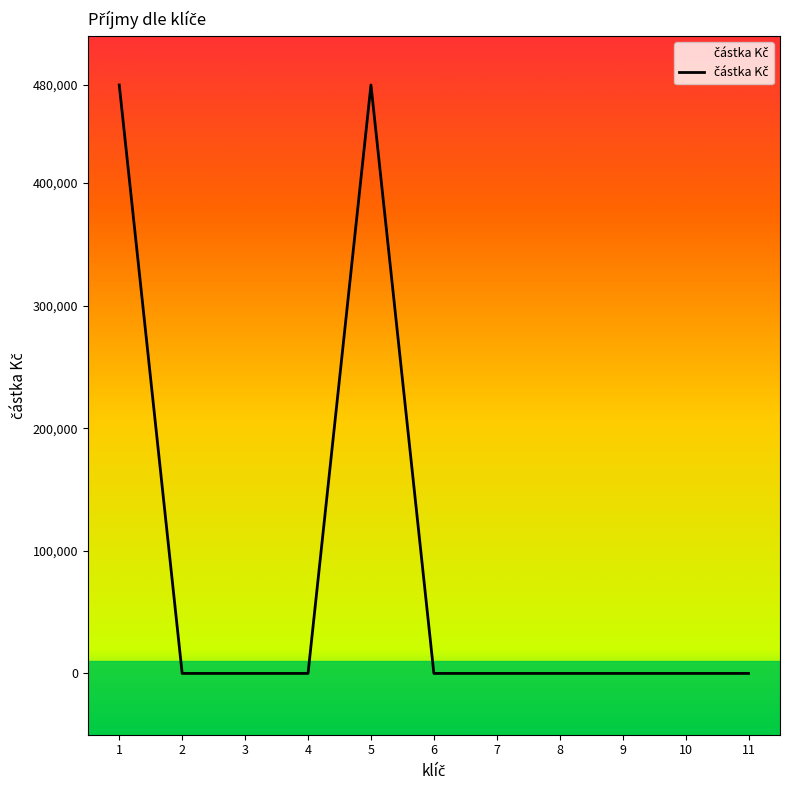

What is the difference between the values at 10 and 5?

480000